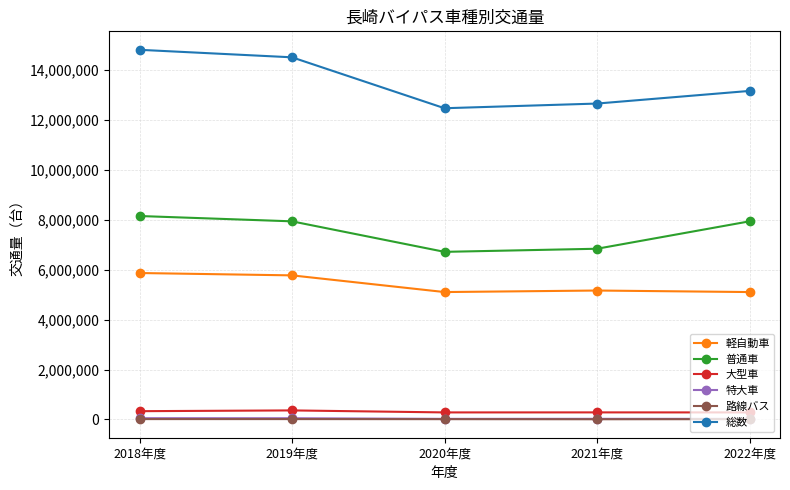

What is the total value across all series at 2019年度?

28660863